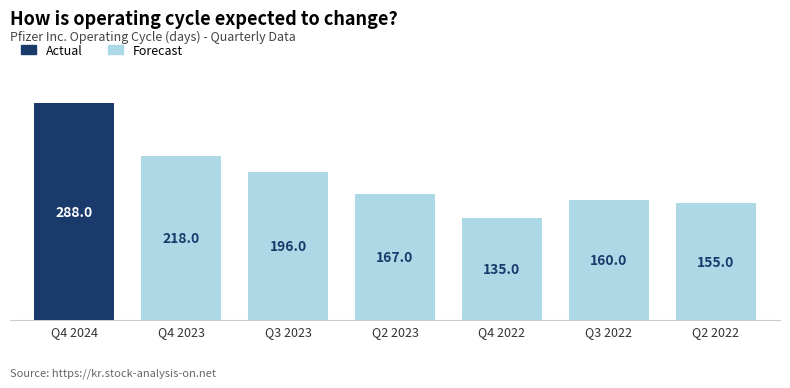

What is the label of the 7th bar from the right?

Q4 2024